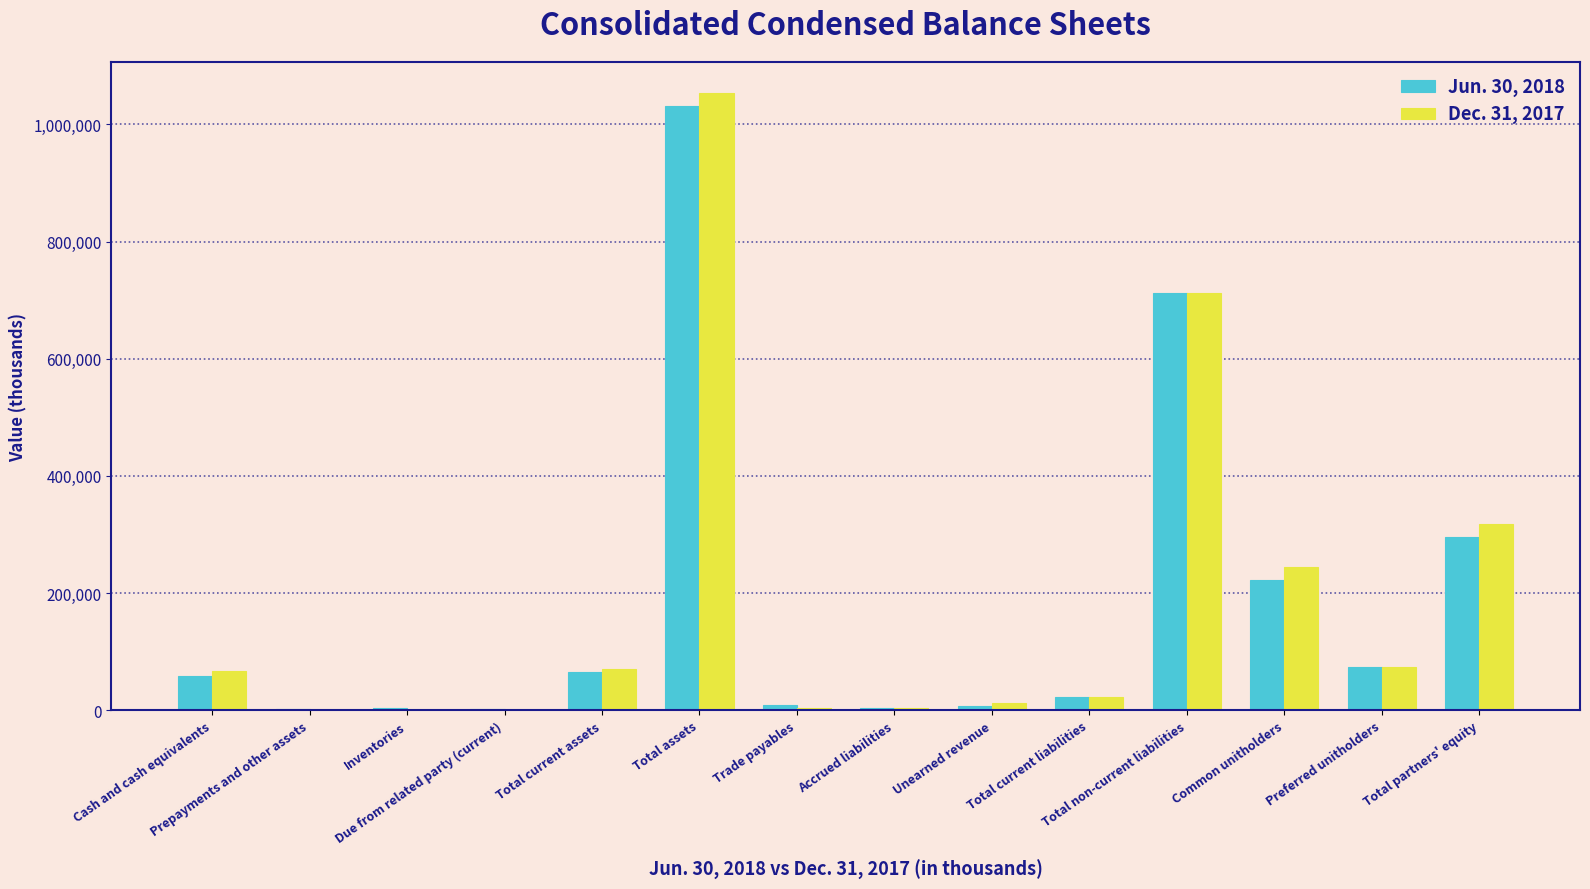

What is the maximum value shown in the chart?

1054319